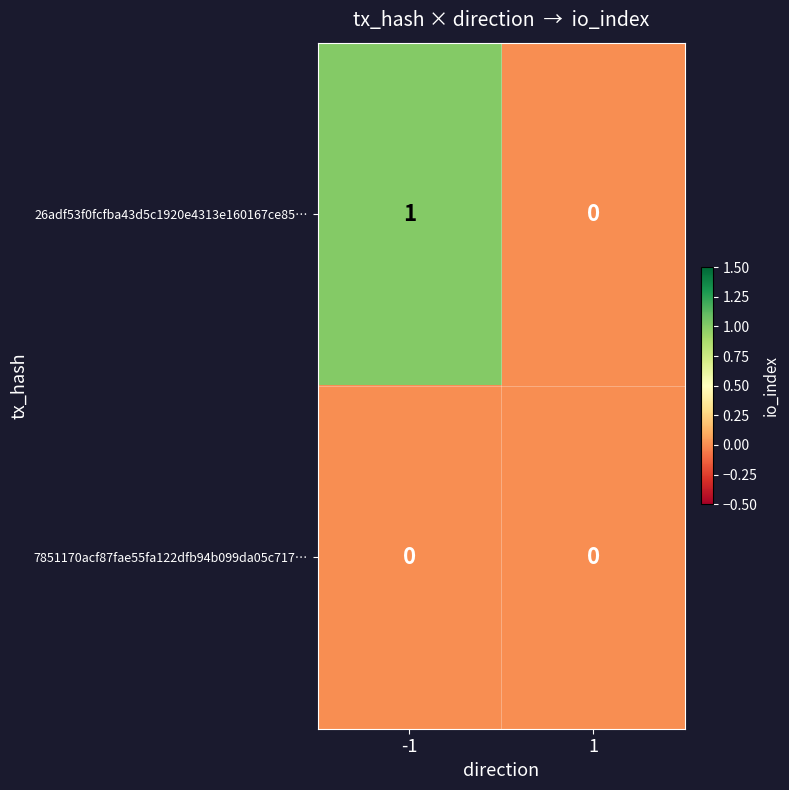

What is the spread (max minus min) of values at -1?

1